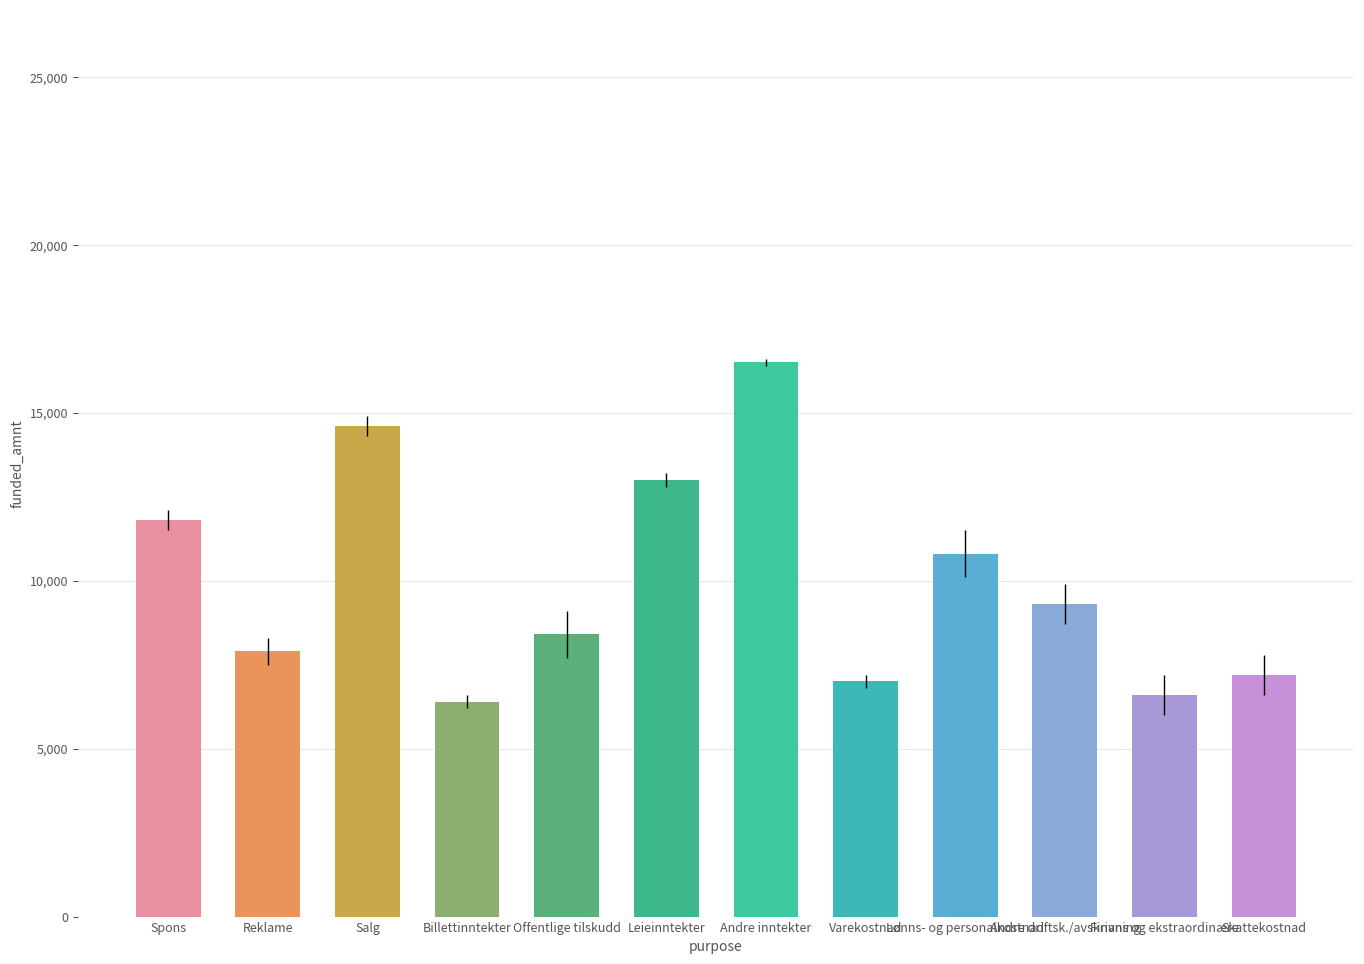

What is the ratio of the value at Spons to the value at Lønns- og personalkostnad?

1.1